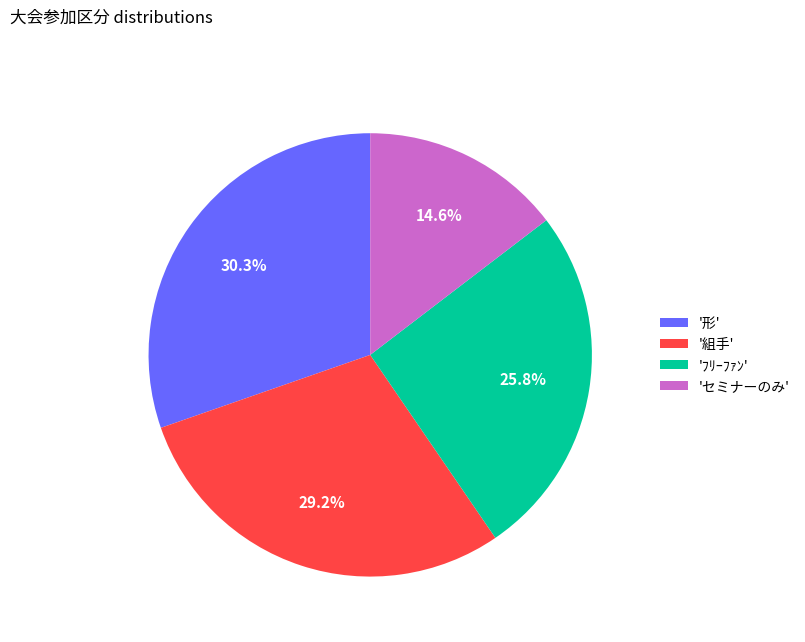

Which category has the smallest portion of the pie?

'セミナーのみ'